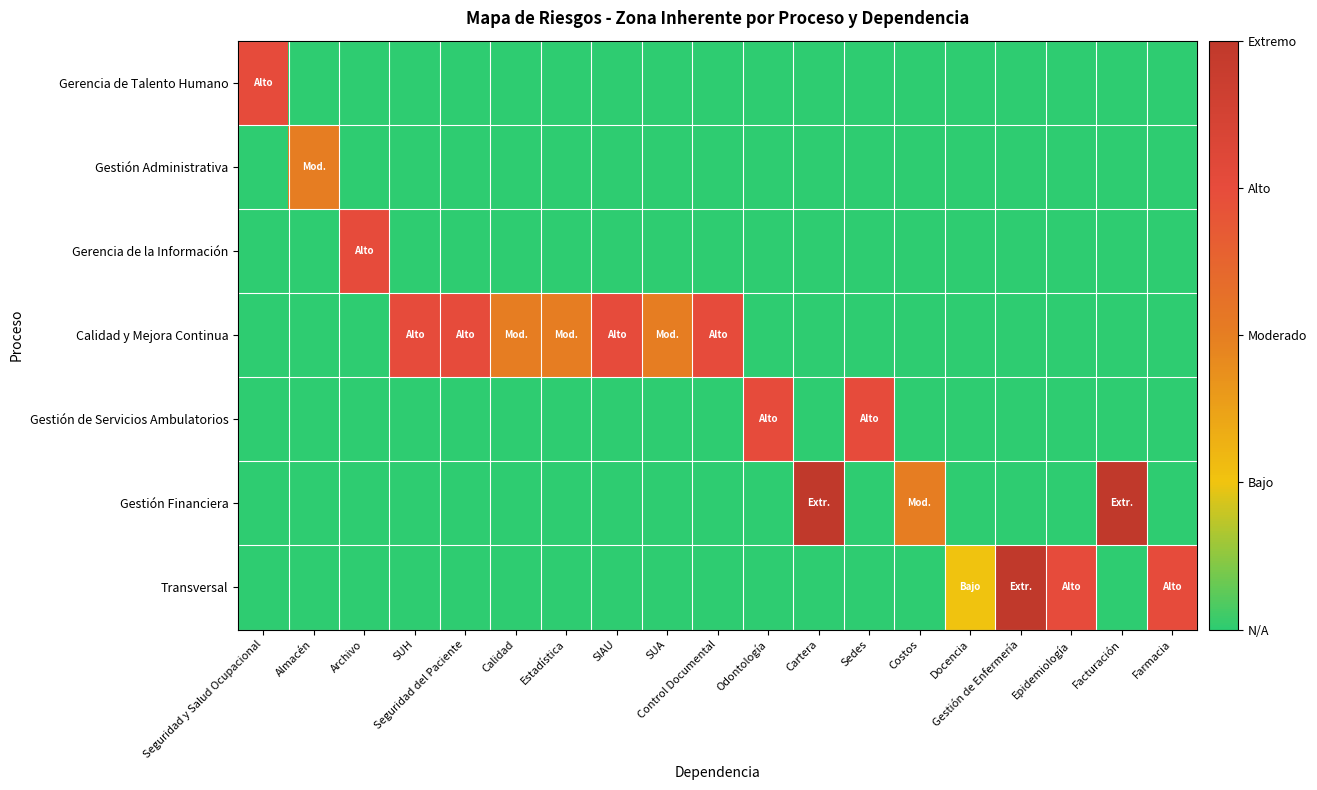

Reading right to left, extract all data points from this chart.

Gerencia de Talento Humano: Farmacia=0	Facturación=0	Epidemiología=0	Gestión de Enfermería=0	Docencia=0	Costos=0	Sedes=0	Cartera=0	Odontología=0	Control Documental=0	SUA=0	SIAU=0	Estadística=0	Calidad=0	Seguridad del Paciente=0	SUH=0	Archivo=0	Almacén=0	Seguridad y Salud Ocupacional=3
Gestión Administrativa: Farmacia=0	Facturación=0	Epidemiología=0	Gestión de Enfermería=0	Docencia=0	Costos=0	Sedes=0	Cartera=0	Odontología=0	Control Documental=0	SUA=0	SIAU=0	Estadística=0	Calidad=0	Seguridad del Paciente=0	SUH=0	Archivo=0	Almacén=2	Seguridad y Salud Ocupacional=0
Gerencia de la Información: Farmacia=0	Facturación=0	Epidemiología=0	Gestión de Enfermería=0	Docencia=0	Costos=0	Sedes=0	Cartera=0	Odontología=0	Control Documental=0	SUA=0	SIAU=0	Estadística=0	Calidad=0	Seguridad del Paciente=0	SUH=0	Archivo=3	Almacén=0	Seguridad y Salud Ocupacional=0
Calidad y Mejora Continua: Farmacia=0	Facturación=0	Epidemiología=0	Gestión de Enfermería=0	Docencia=0	Costos=0	Sedes=0	Cartera=0	Odontología=0	Control Documental=3	SUA=2	SIAU=3	Estadística=2	Calidad=2	Seguridad del Paciente=3	SUH=3	Archivo=0	Almacén=0	Seguridad y Salud Ocupacional=0
Gestión de Servicios Ambulatorios: Farmacia=0	Facturación=0	Epidemiología=0	Gestión de Enfermería=0	Docencia=0	Costos=0	Sedes=3	Cartera=0	Odontología=3	Control Documental=0	SUA=0	SIAU=0	Estadística=0	Calidad=0	Seguridad del Paciente=0	SUH=0	Archivo=0	Almacén=0	Seguridad y Salud Ocupacional=0
Gestión Financiera: Farmacia=0	Facturación=4	Epidemiología=0	Gestión de Enfermería=0	Docencia=0	Costos=2	Sedes=0	Cartera=4	Odontología=0	Control Documental=0	SUA=0	SIAU=0	Estadística=0	Calidad=0	Seguridad del Paciente=0	SUH=0	Archivo=0	Almacén=0	Seguridad y Salud Ocupacional=0
Transversal: Farmacia=3	Facturación=0	Epidemiología=3	Gestión de Enfermería=4	Docencia=1	Costos=0	Sedes=0	Cartera=0	Odontología=0	Control Documental=0	SUA=0	SIAU=0	Estadística=0	Calidad=0	Seguridad del Paciente=0	SUH=0	Archivo=0	Almacén=0	Seguridad y Salud Ocupacional=0